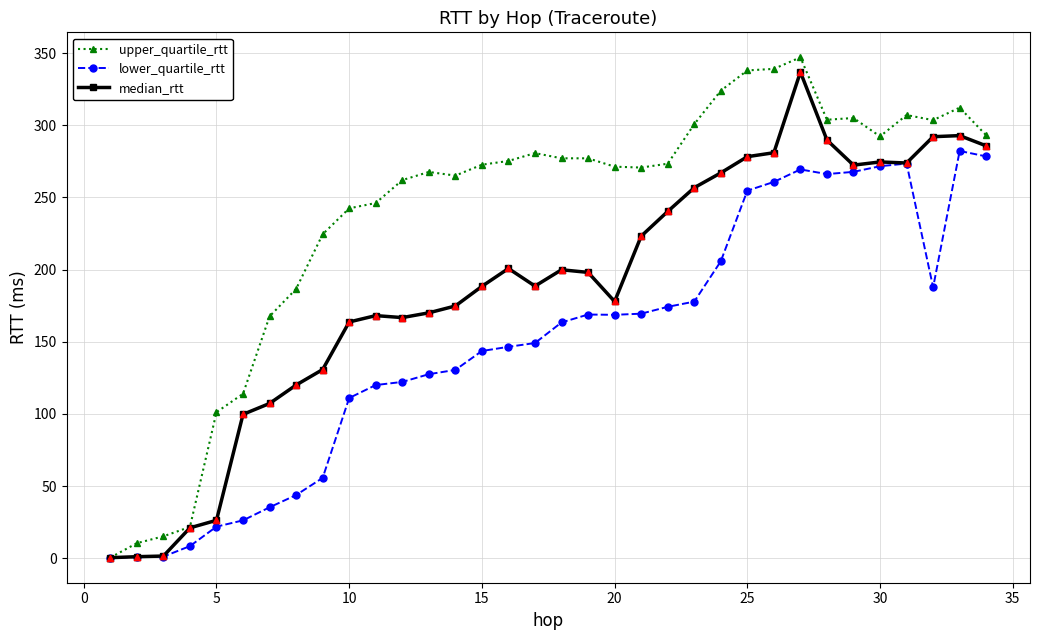

Which series has the largest total across all categories?

upper_quartile_rtt